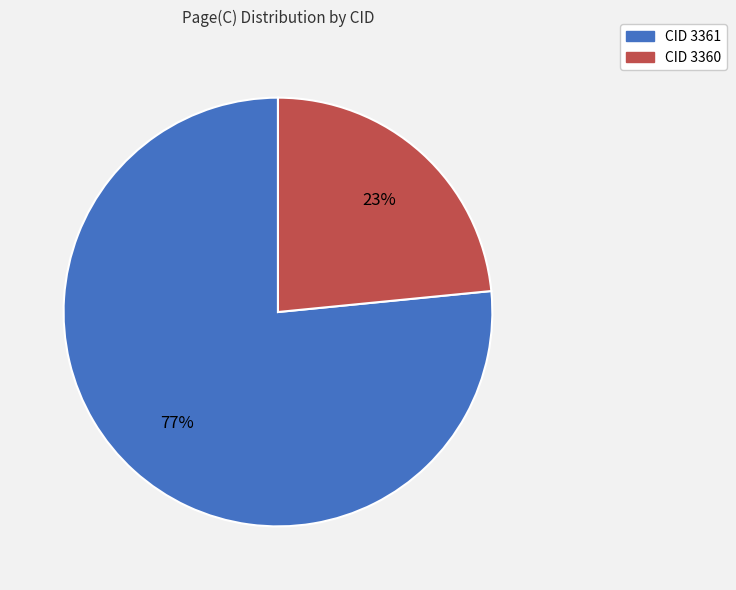

Is there any slice that represents more than half of the pie?

Yes